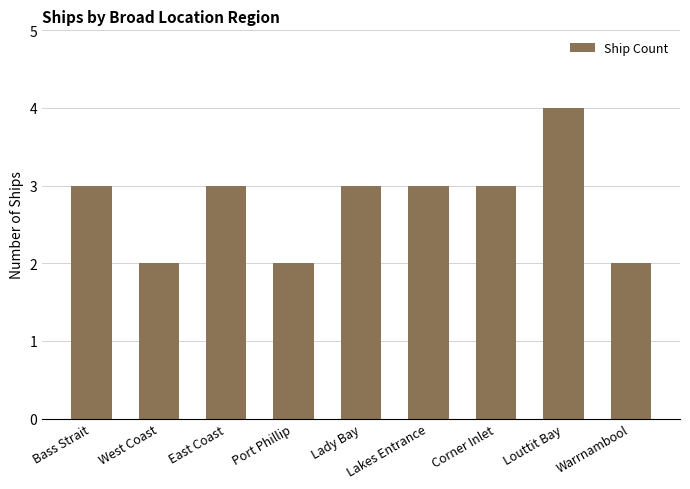

Count the number of data series in this chart.

1